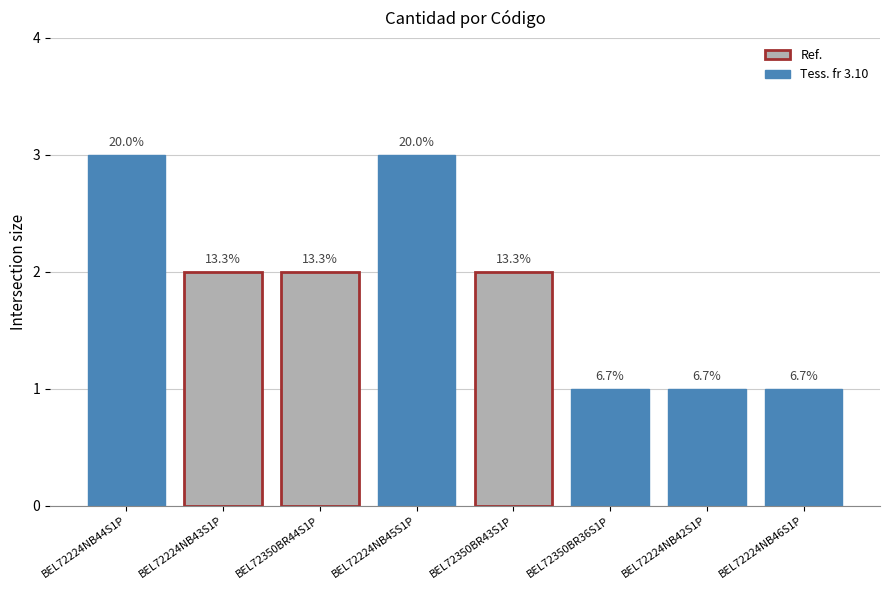

Reading right to left, extract all data points from this chart.

BEL72224NB46S1P=1	BEL72224NB42S1P=1	BEL72350BR36S1P=1	BEL72350BR43S1P=2	BEL72224NB45S1P=3	BEL72350BR44S1P=2	BEL72224NB43S1P=2	BEL72224NB44S1P=3